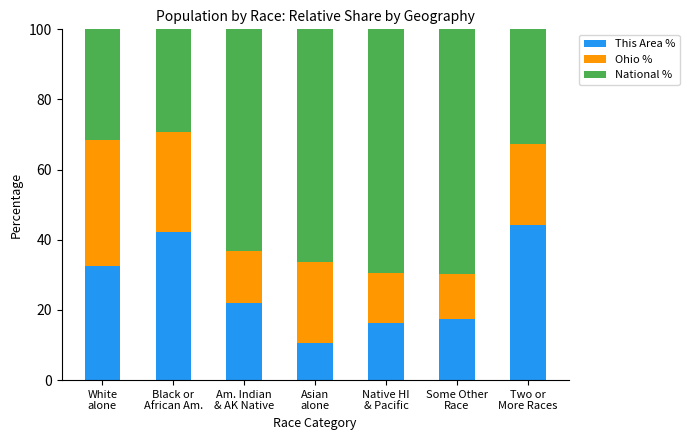

Reading left to right, list the values for the This Area % series.

32.7	42.2	22.1	10.5	16.4	17.4	44.3